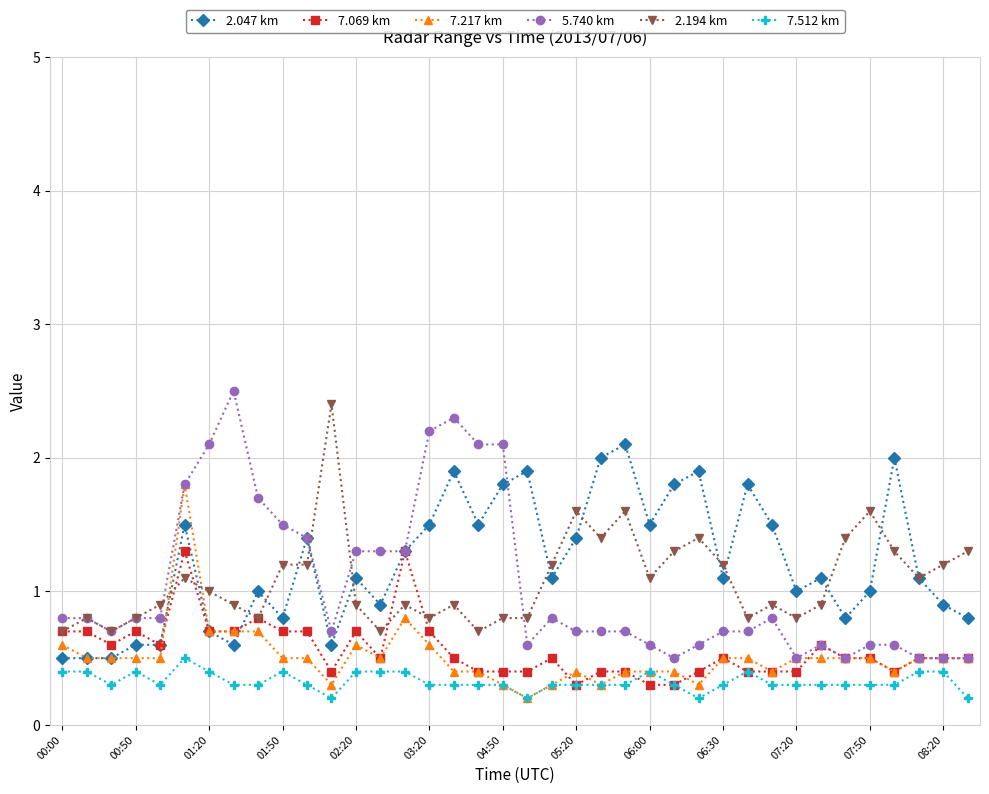

Which series has the largest range (max minus min)?

5.740 km